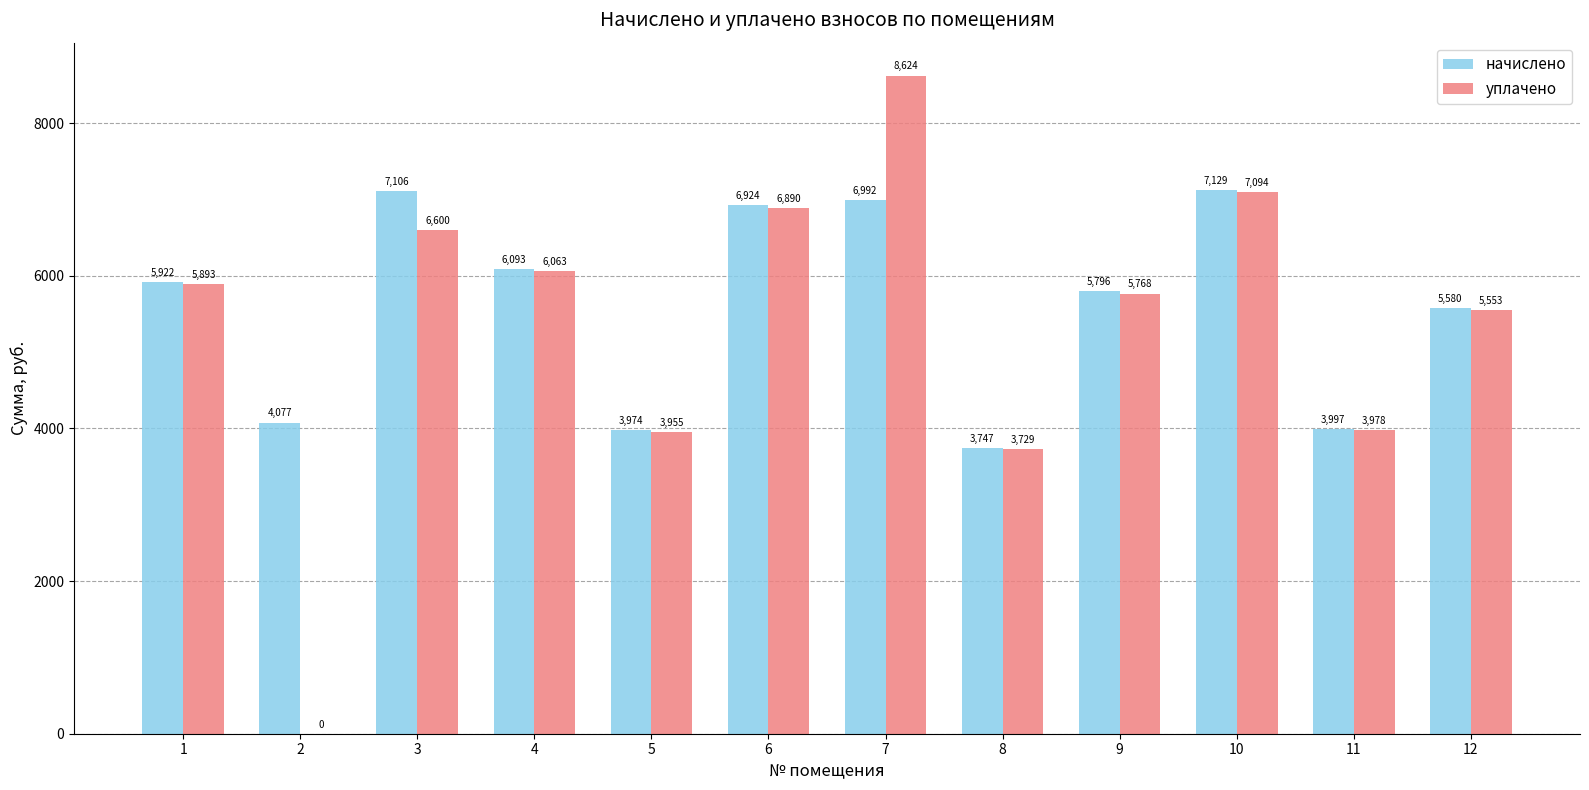

Read the начислено value at 2.

4076.9